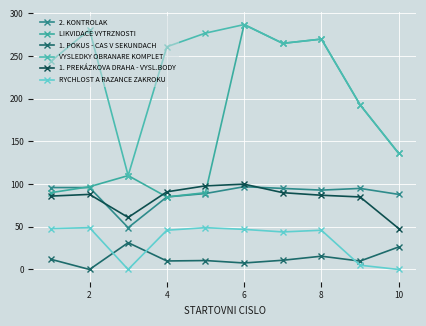

After their last crossing, which series has the higher values: 2. KONTROLAK or LIKVIDACE VYTRZNOSTI?

LIKVIDACE VYTRZNOSTI